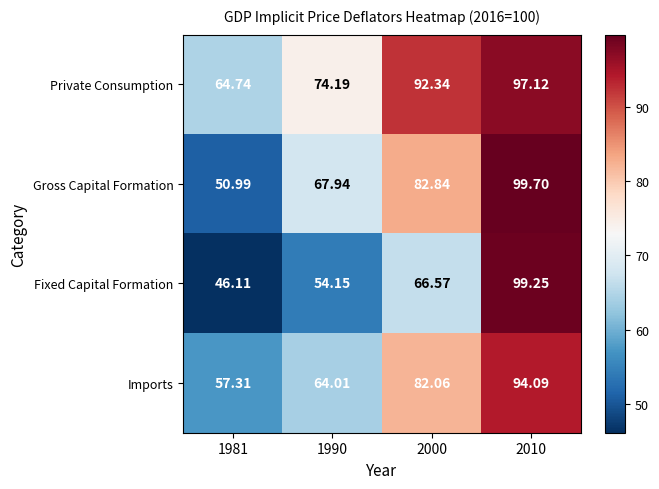

Is the value of Imports at 2000 greater than the value of Private Consumption at 1981?

Yes